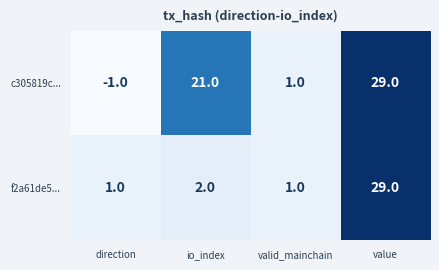

True or false: f2a61de5... has a value of 3 at io_index.

False